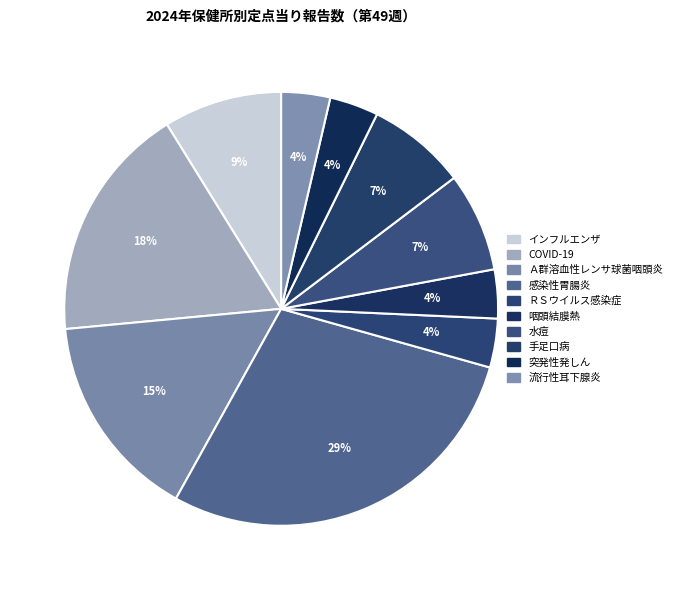

How many slices are in this pie chart?

10